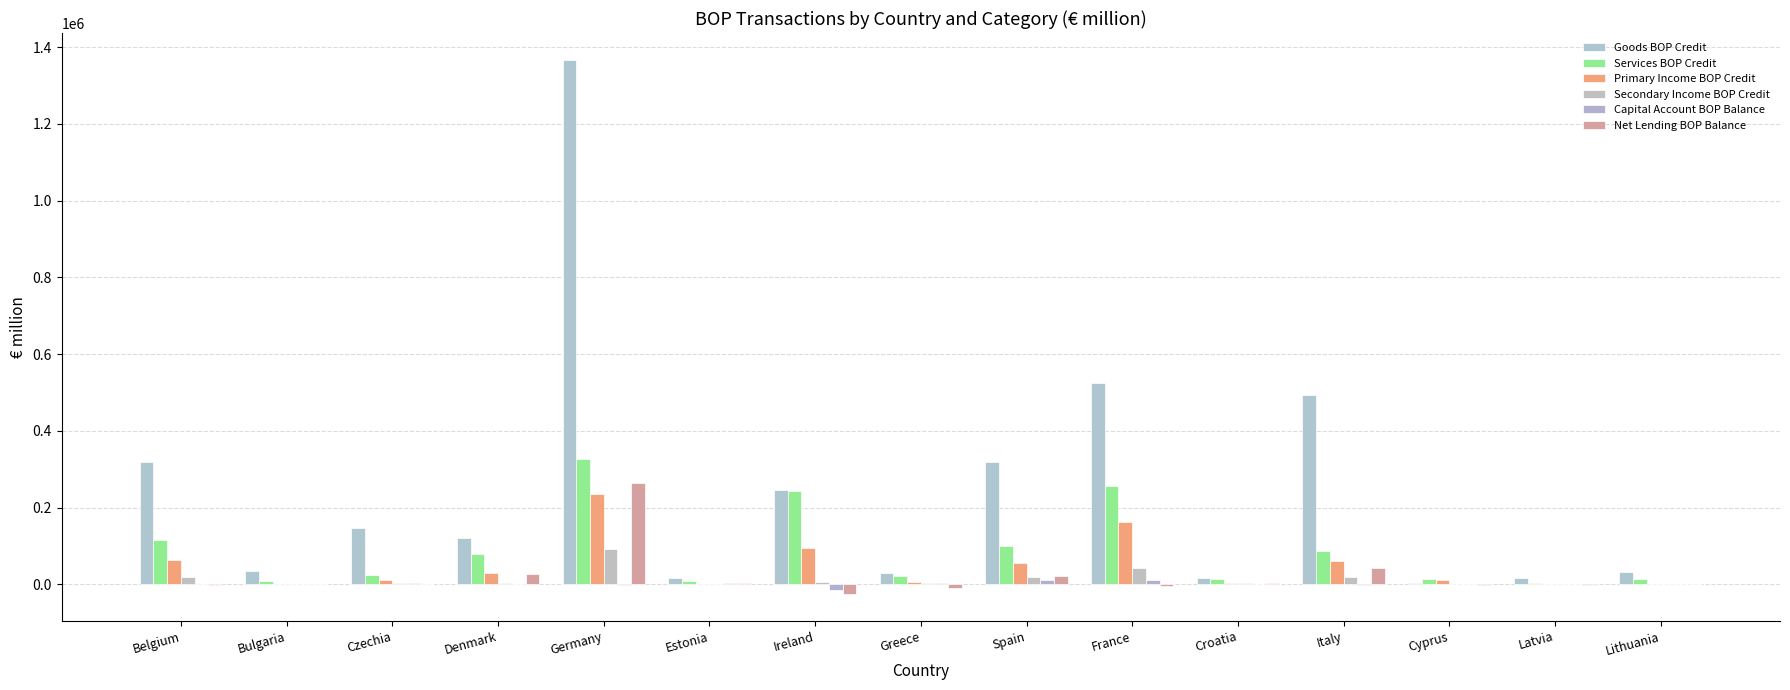

Are the bars horizontal?

No